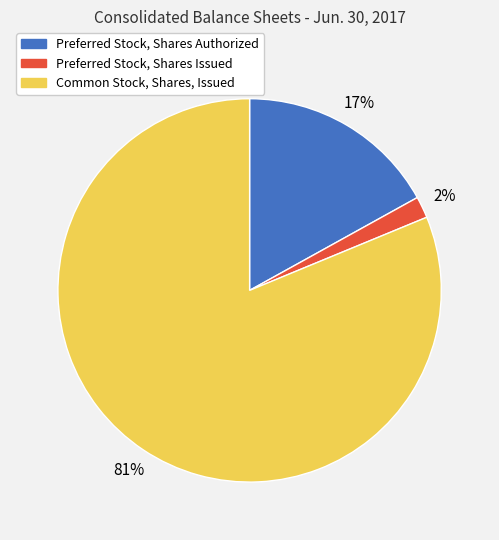

To the nearest percent, what is the difference between the largest and smallest slice percentages?

79%